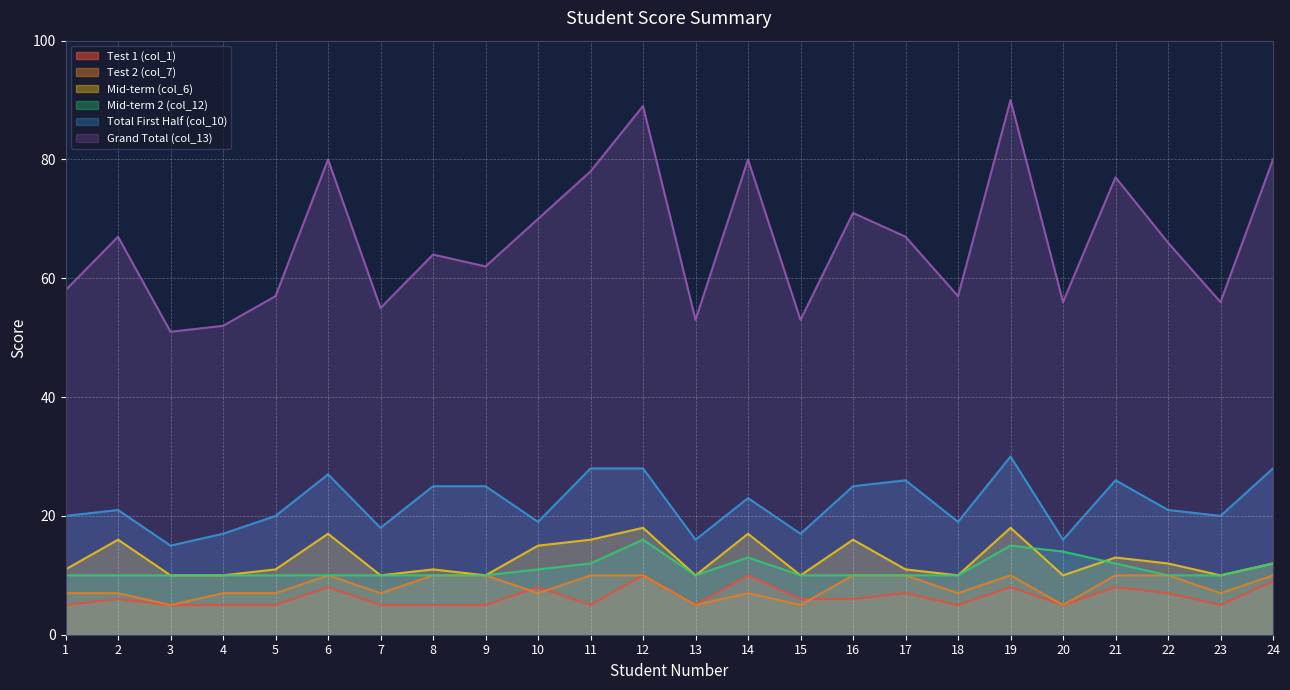

At 23, list the series in order from smallest to largest.

Test 1 (col_1), Test 2 (col_7), Mid-term (col_6), Mid-term 2 (col_12), Total First Half (col_10), Grand Total (col_13)